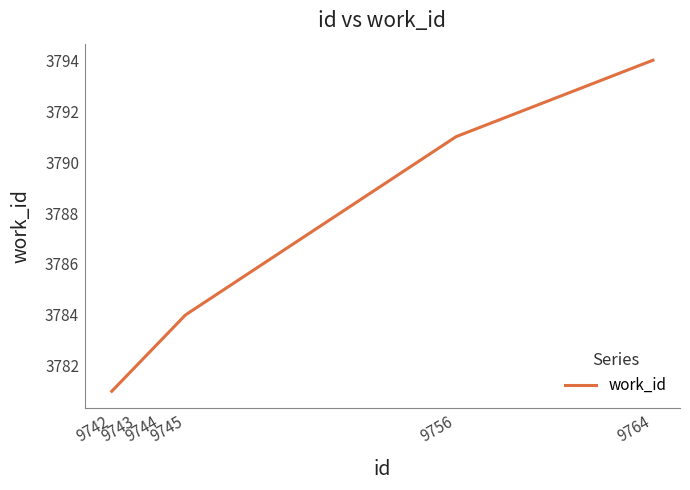

How many lines are shown in the chart?

1